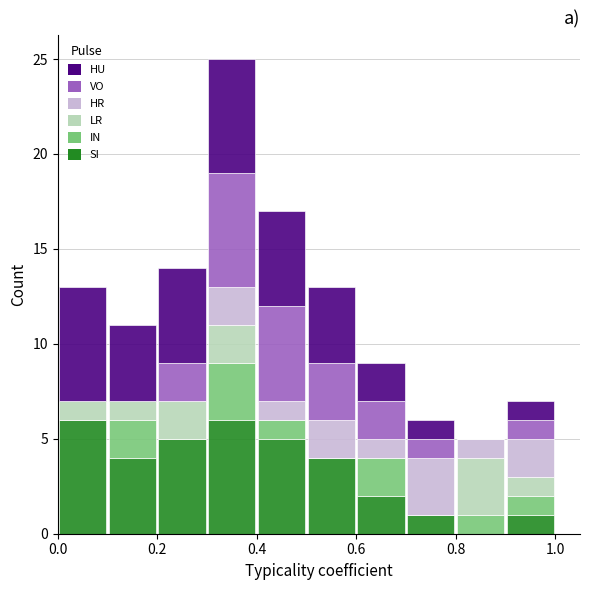

Reading left to right, list every stacked bar in this chart as the range it spans on the x-axis followed by its total height. The values are not printed on the chart, so give them approximately, as read against the axis.

0.0 to 0.1: 13
0.1 to 0.2: 11
0.2 to 0.3: 14
0.3 to 0.4: 25
0.4 to 0.5: 17
0.5 to 0.6: 13
0.6 to 0.7: 9
0.7 to 0.8: 6
0.8 to 0.9: 5
0.9 to 1.0: 7